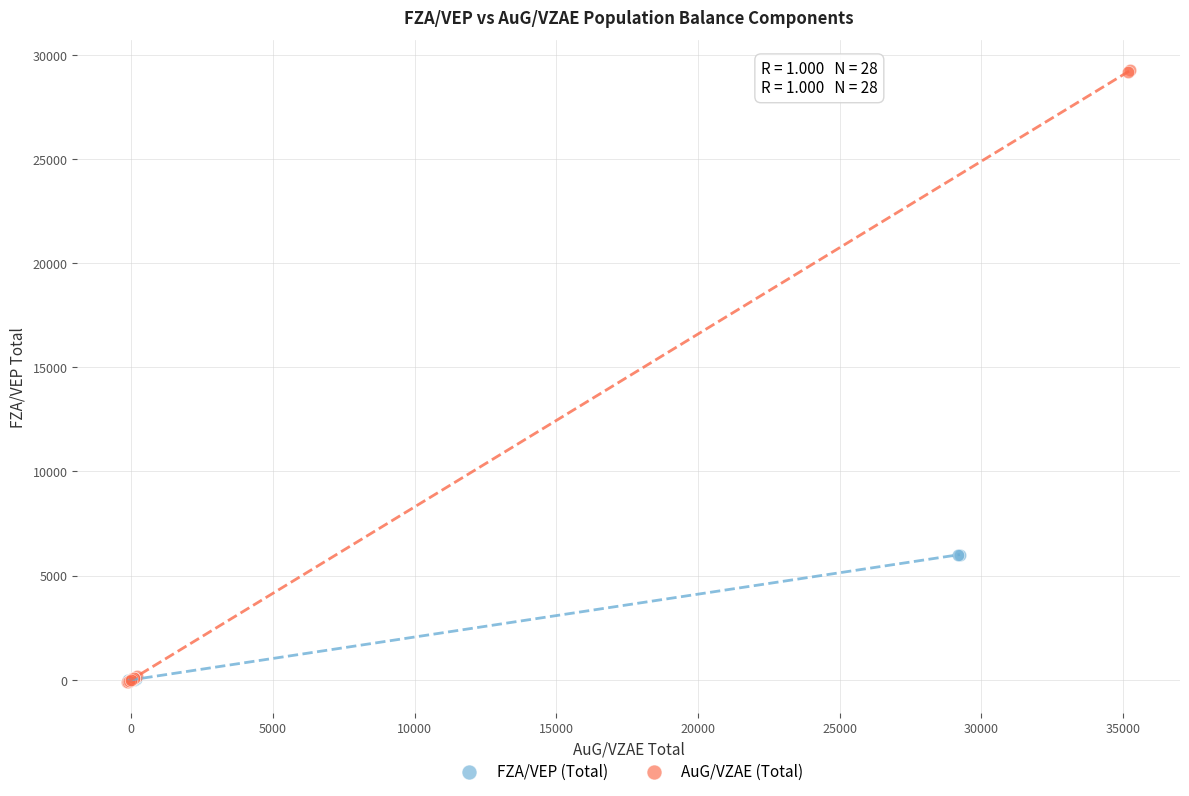

What are all the series names shown in the legend?

FZA/VEP (Total), AuG/VZAE (Total)